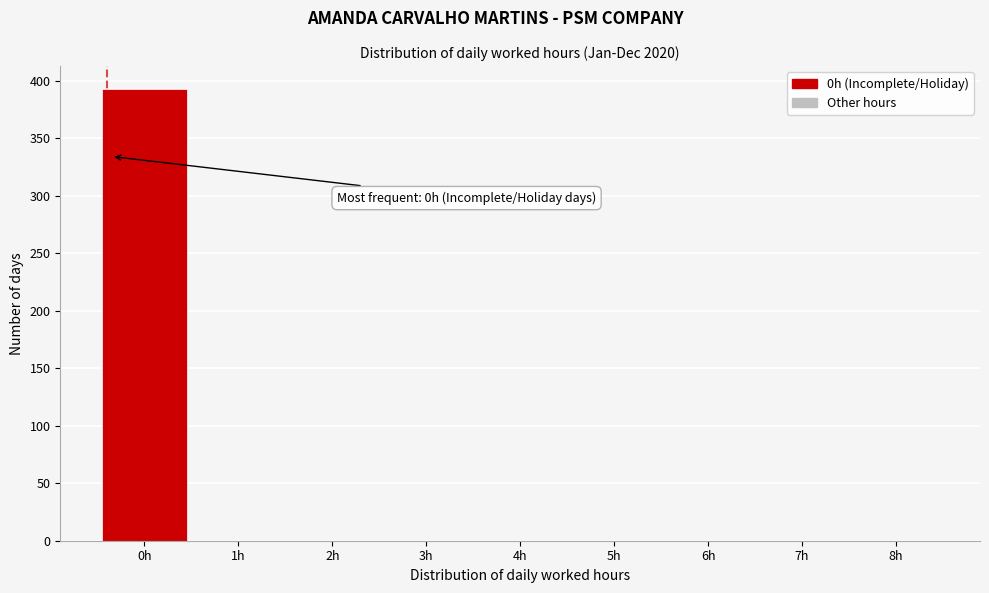

Reading left to right, what are all the values shown in this chart?

0h=393	1h=0	2h=0	3h=0	4h=0	5h=0	6h=0	7h=0	8h=0